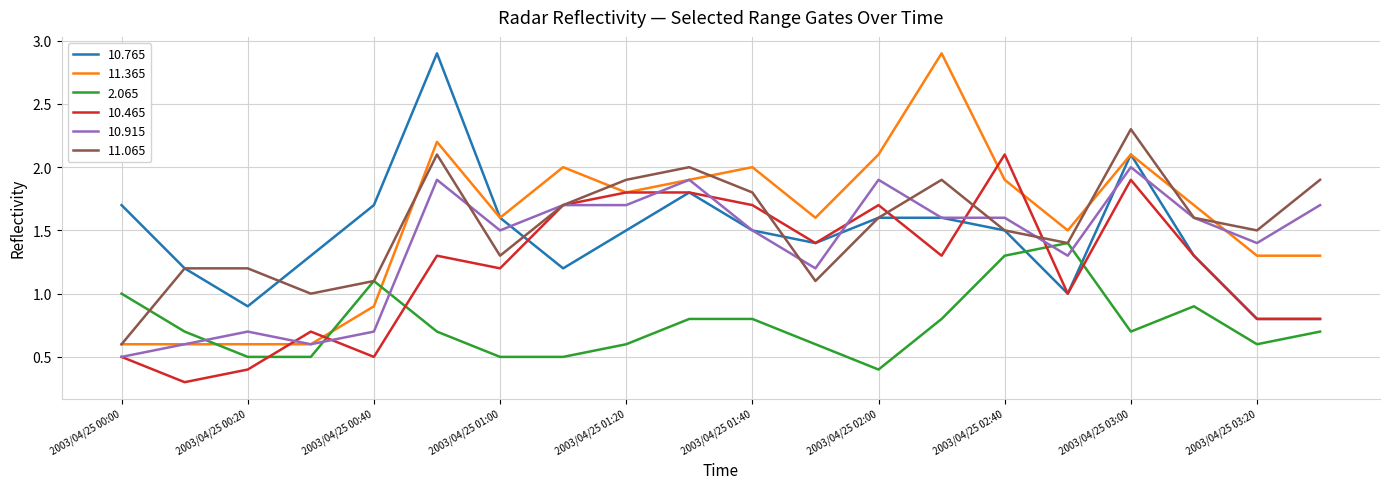

How many categories are shown in the chart?

20